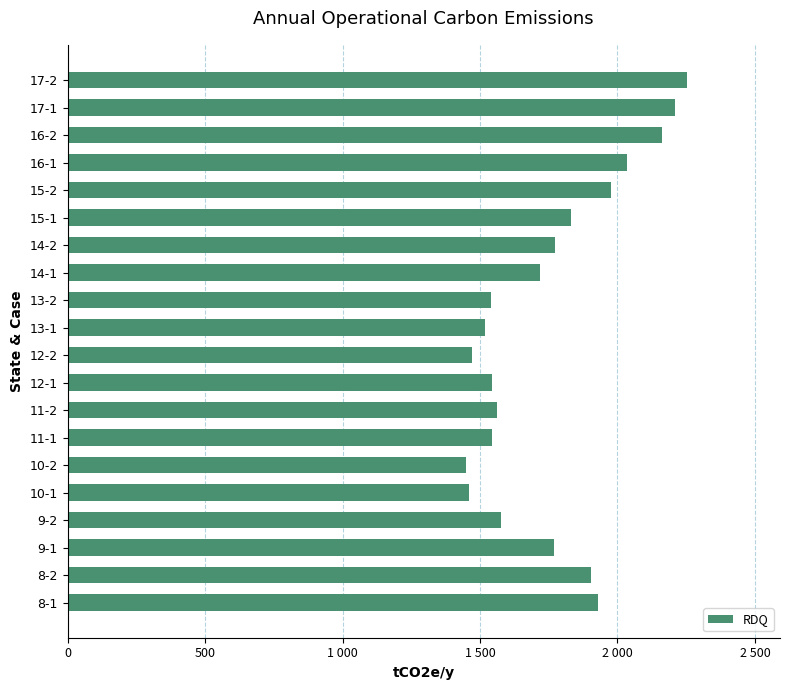

How many data points are less than 1767?

10